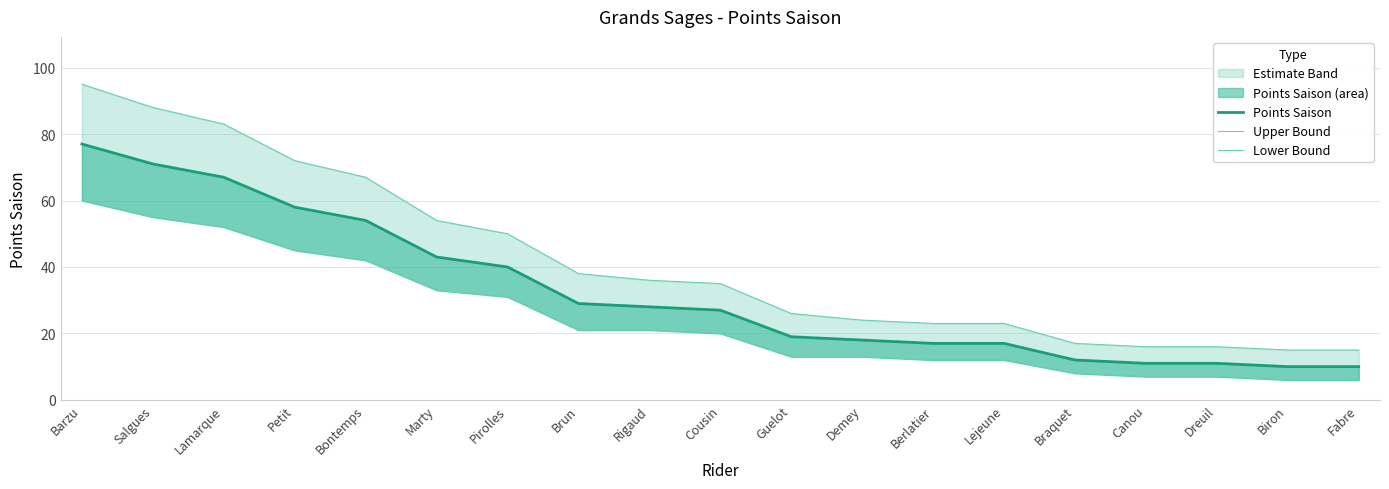

What is the smallest value displayed?

6